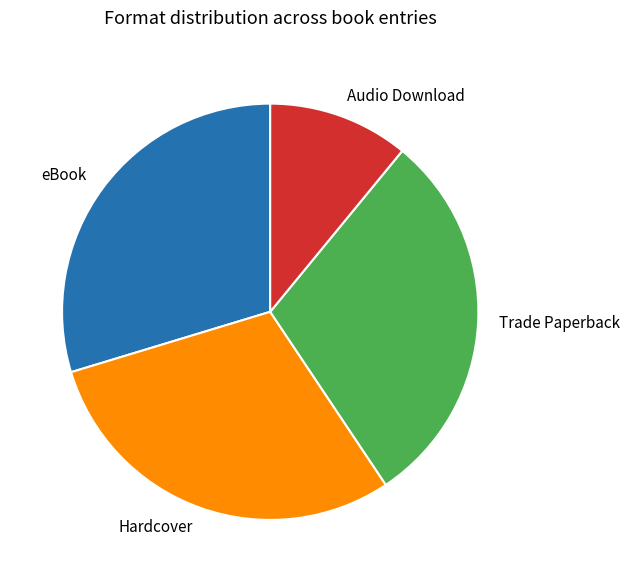

True or false: Trade Paperback accounts for 30% of the total.

True